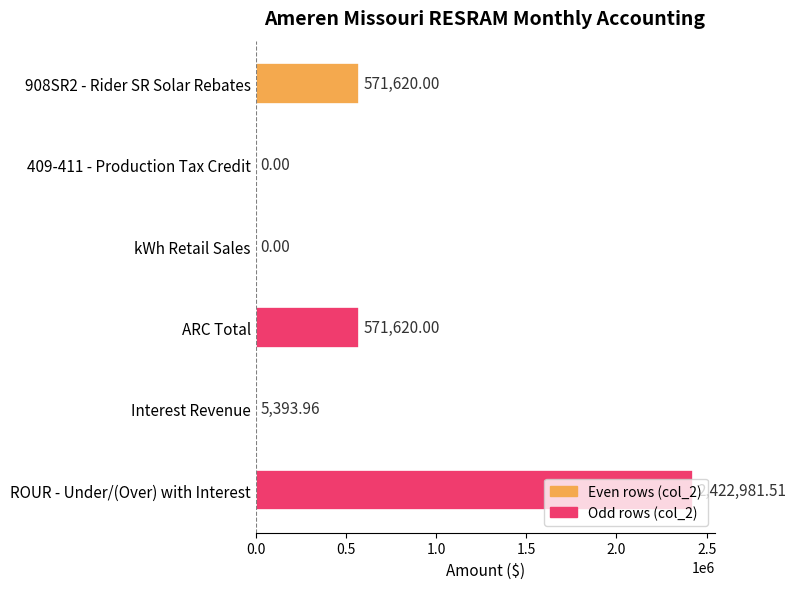

What is the sum of all values?

3571615.5